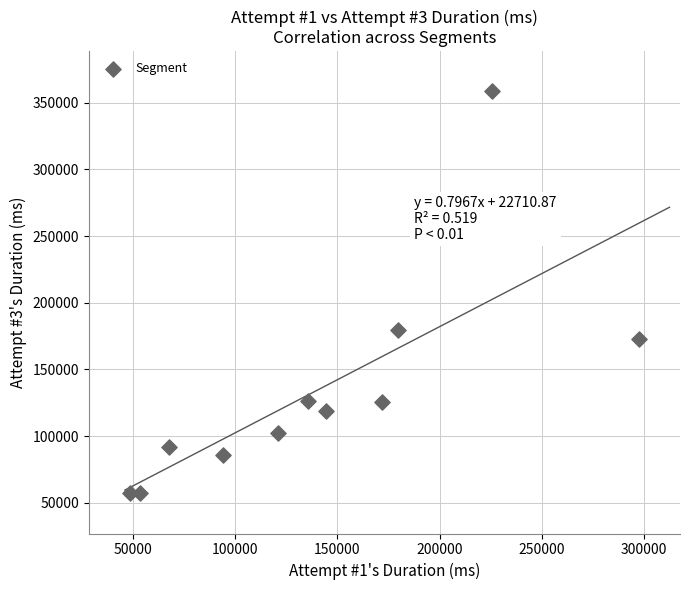

What is the range of Y values (max minus min)?

301569